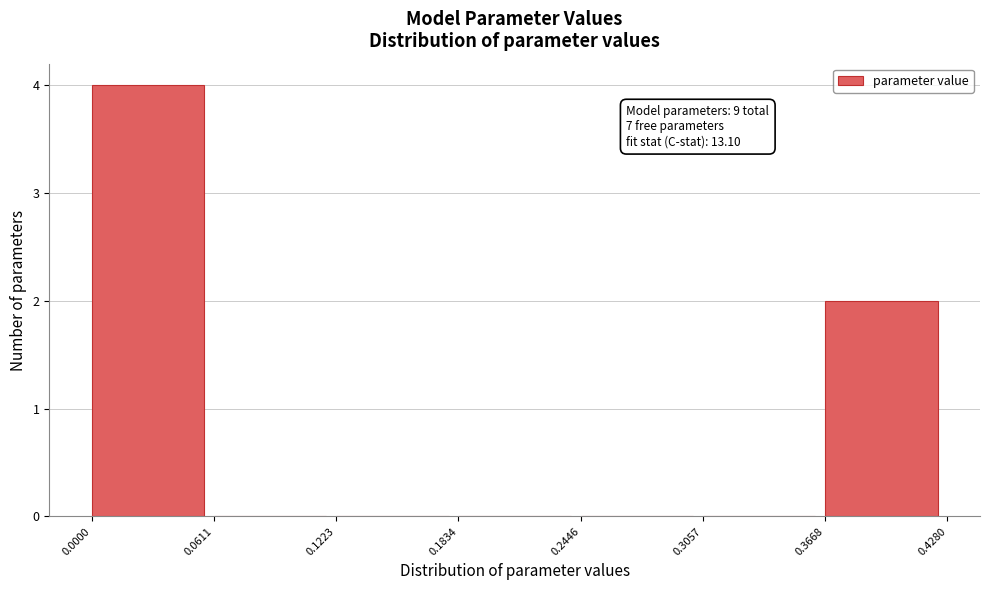

Over which range of the x-axis is the bar tallest?

0.0000 to 0.0611